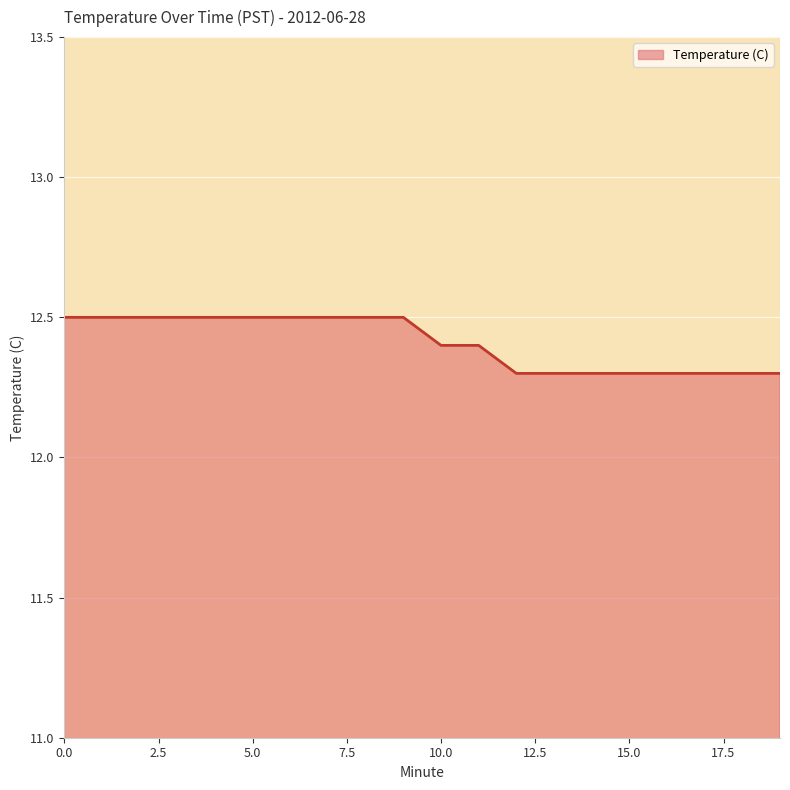

What is the greatest value displayed?

12.5